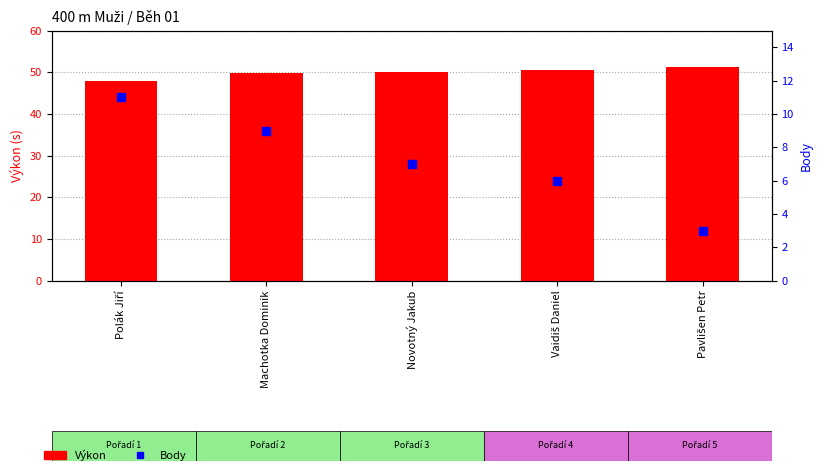

Is the value of Body at Polák Jiří greater than the value of Výkon at Vaidiš Daniel?

No